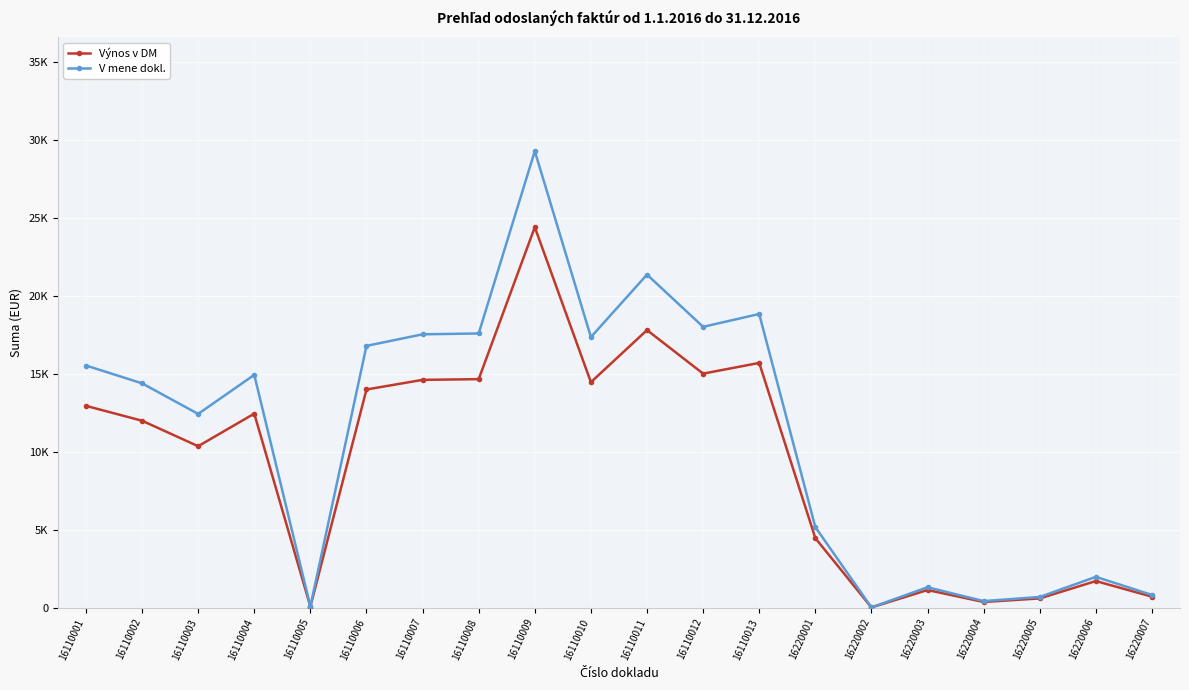

How many values in the Výnos v DM series are below 12441?

10